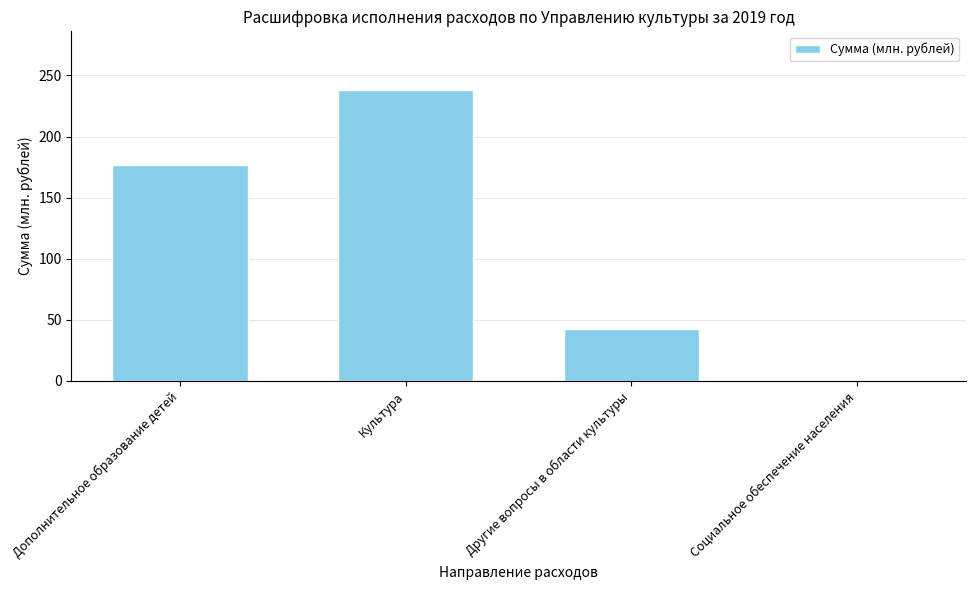

Which label corresponds to the largest value in the chart?

Культура